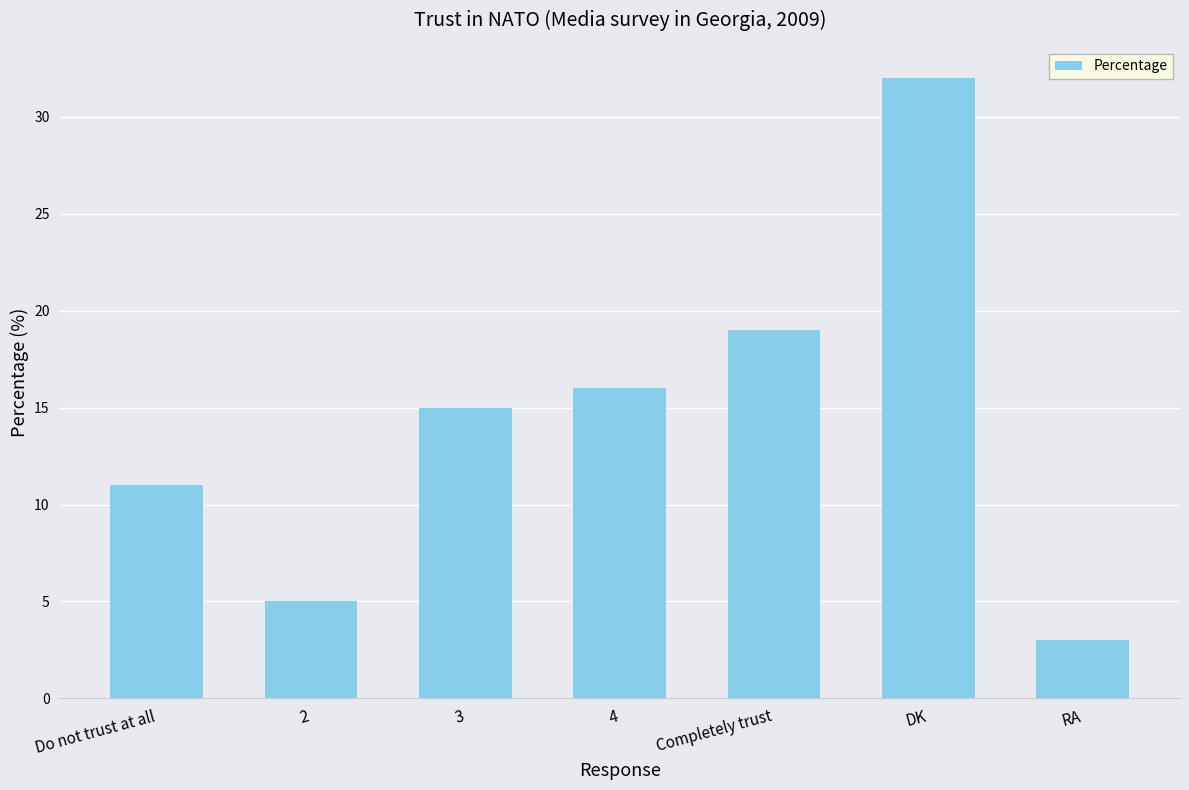

Reading right to left, what are all the values shown in this chart?

3	32	19	16	15	5	11